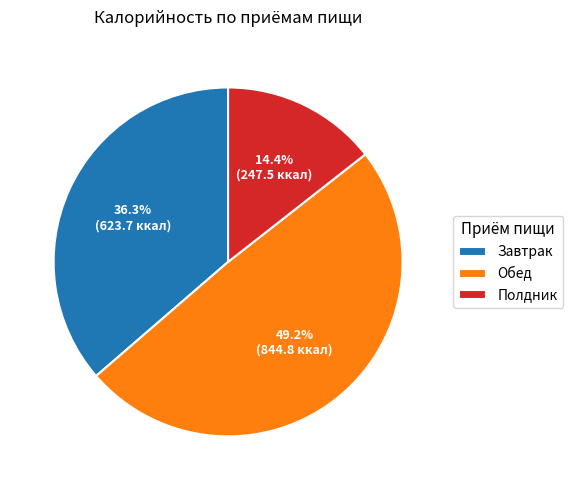

How many slices are in this pie chart?

3